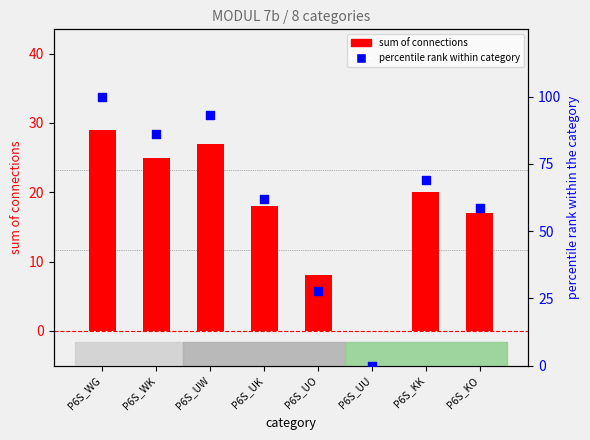

At which category is the sum across all series the highest?

P6S_WG